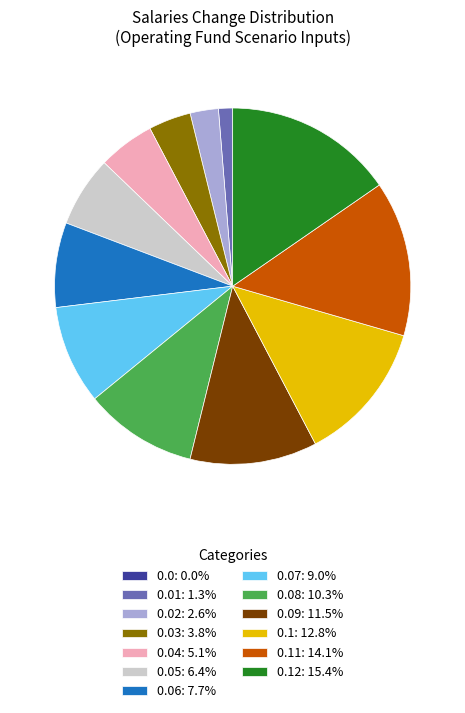

Does 0.07: 9.0% account for over 50% of the chart?

No